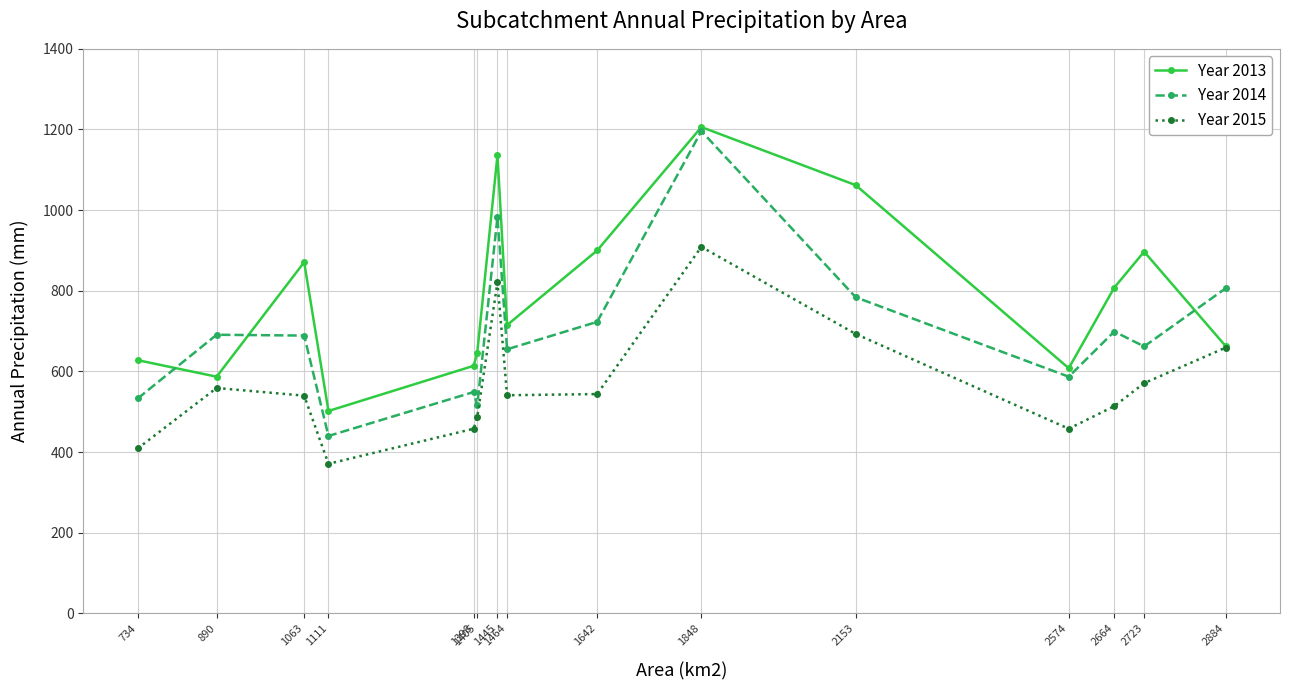

After their last crossing, which series has the higher values: Year 2014 or Year 2013?

Year 2014